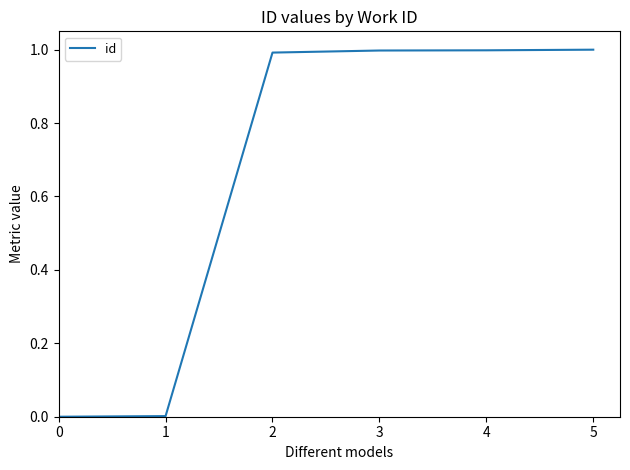

What is the maximum value shown in the chart?

1.0